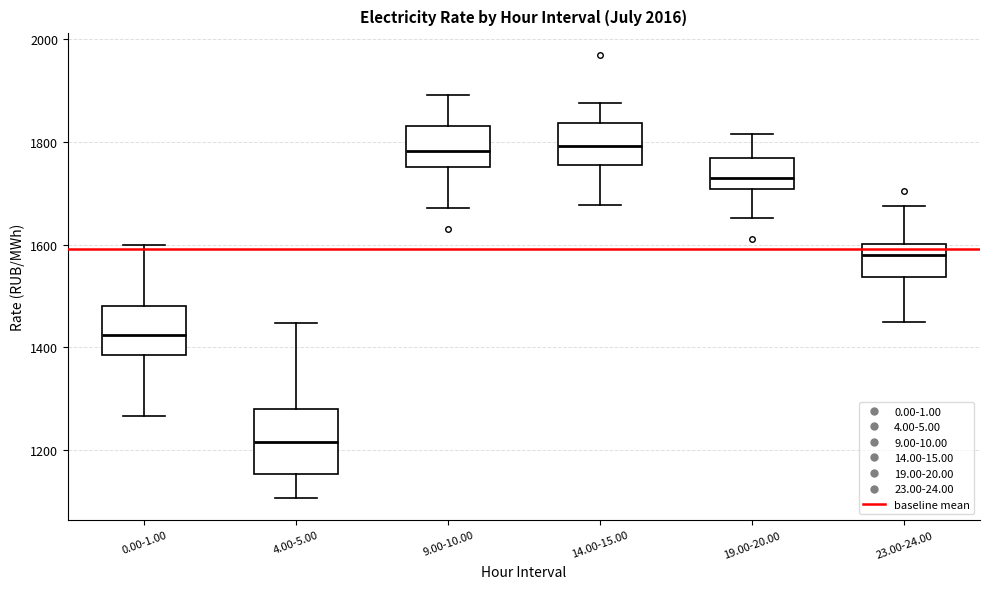

Reading left to right, read every box against the y-axis: the position of its median line, the range the box covers, and the ends of its whiskers. The values are not printed on the chart, so give them approximately, as read against the axis.

0.00-1.00: median 1420, box 1380 to 1480, whiskers 1260 to 1600
4.00-5.00: median 1220, box 1160 to 1280, whiskers 1100 to 1440
9.00-10.00: median 1780, box 1760 to 1840, whiskers 1680 to 1900
14.00-15.00: median 1800, box 1760 to 1840, whiskers 1680 to 1880
19.00-20.00: median 1720, box 1700 to 1760, whiskers 1660 to 1820
23.00-24.00: median 1580, box 1540 to 1600, whiskers 1460 to 1680